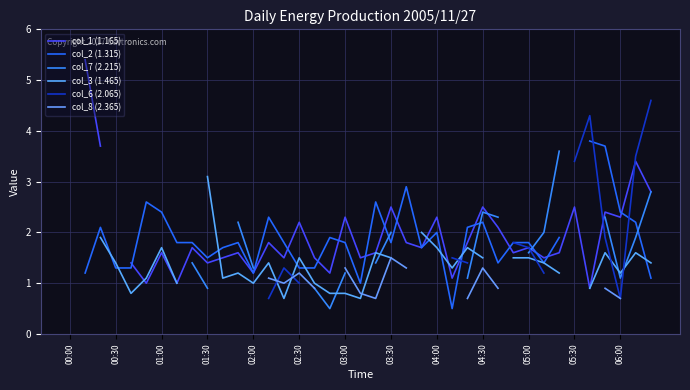

How many col_1 (1.165) values are between 1 and 2?

23